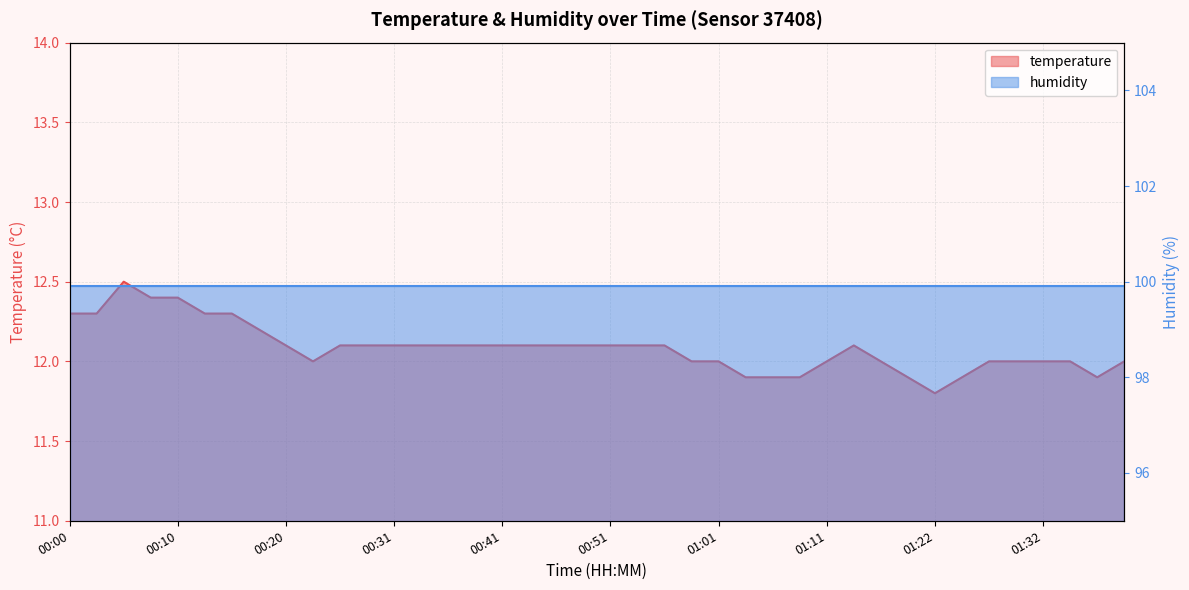

Where is the first local minimum?

00:23